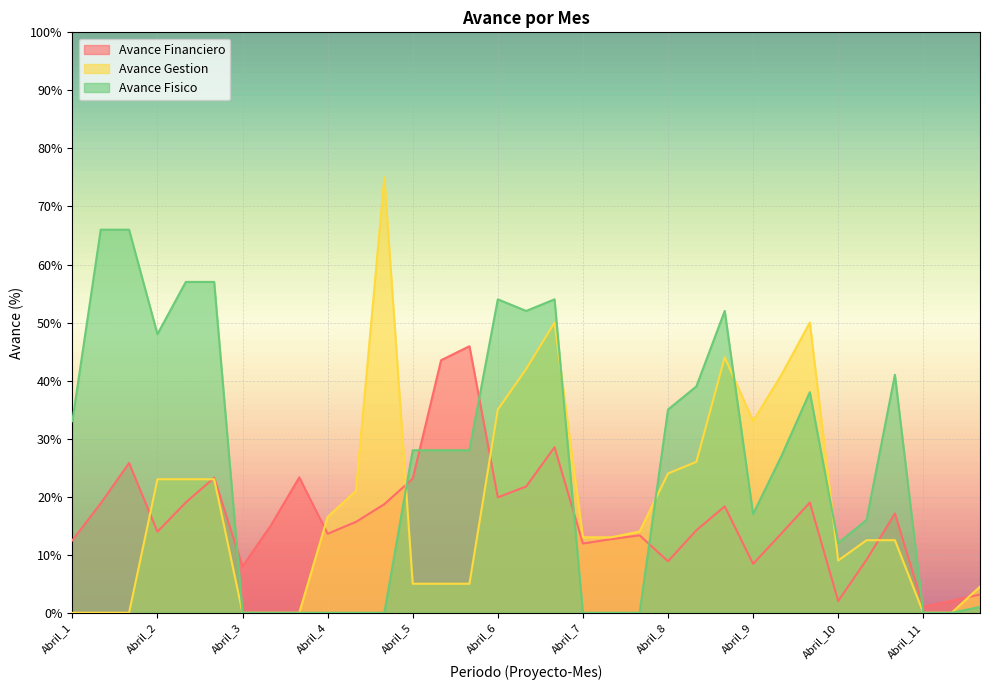

Is the value of Avance Fisico at Mayo_8 greater than the value of Avance Financiero at Mayo_1?

Yes